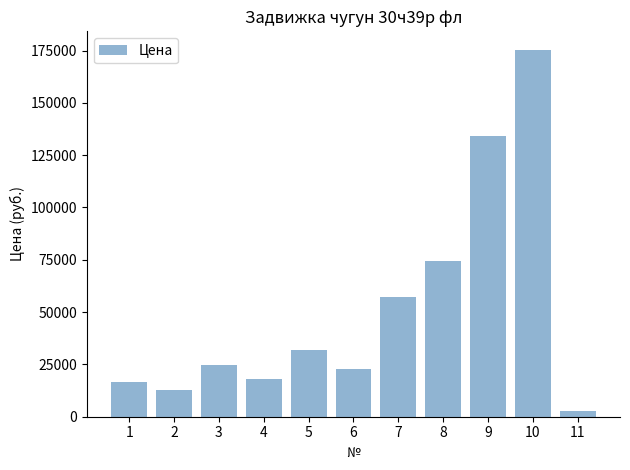

Is it true that the value at 7 is 11772.2?

False